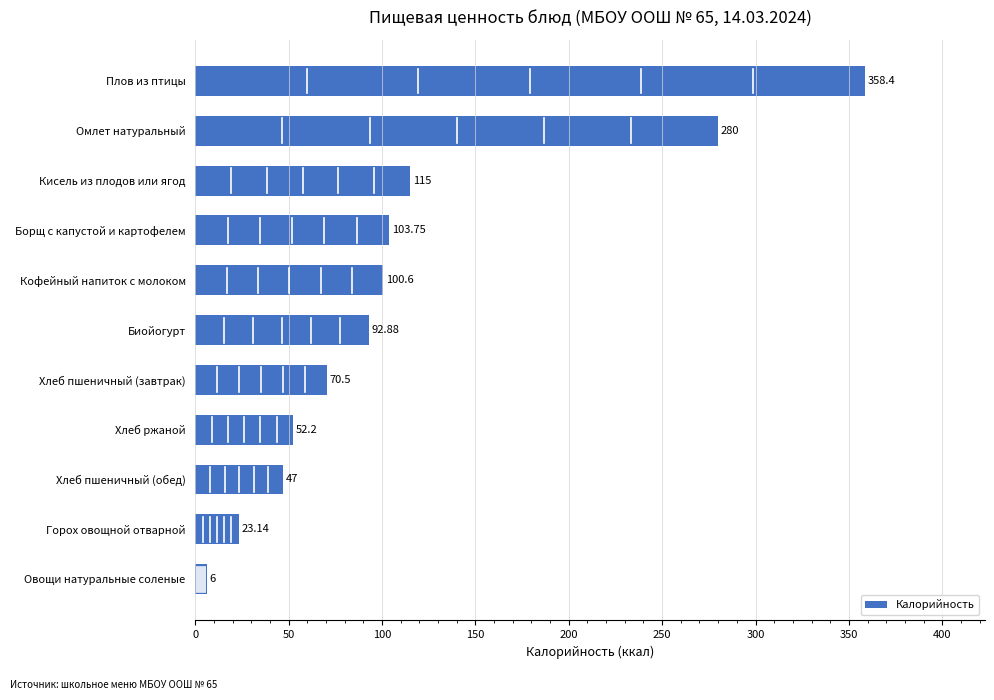

What is the sum of the values at Кисель из плодов или ягод and Омлет натуральный?

395.0